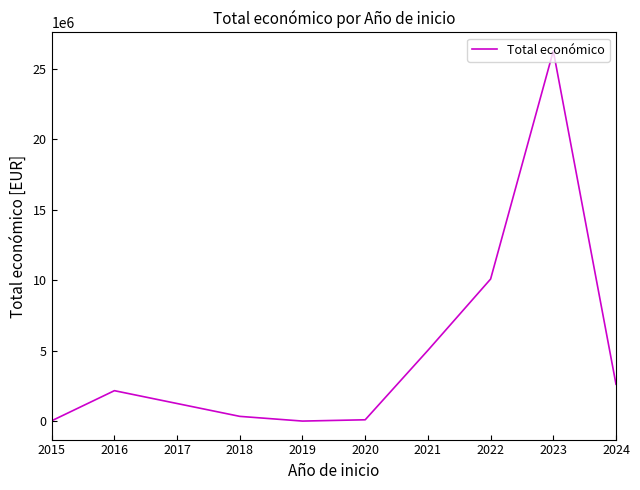

What is the maximum value shown in the chart?

26247640